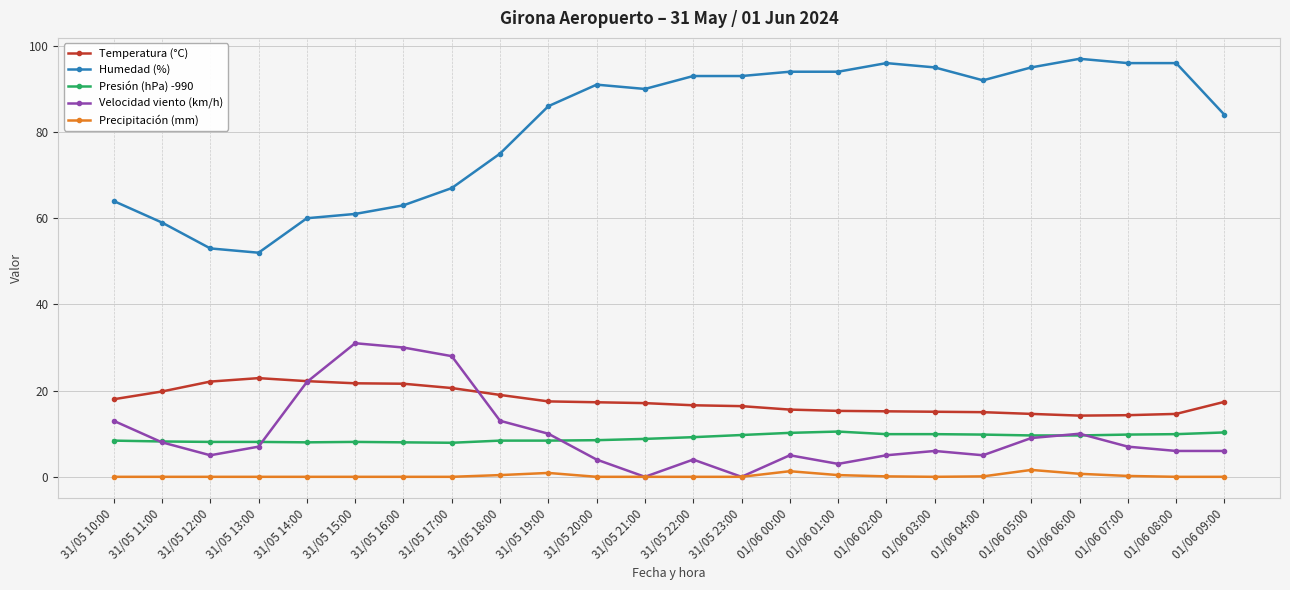

True or false: Presión (hPa) -990 and Humedad (%) cross at least once.

False